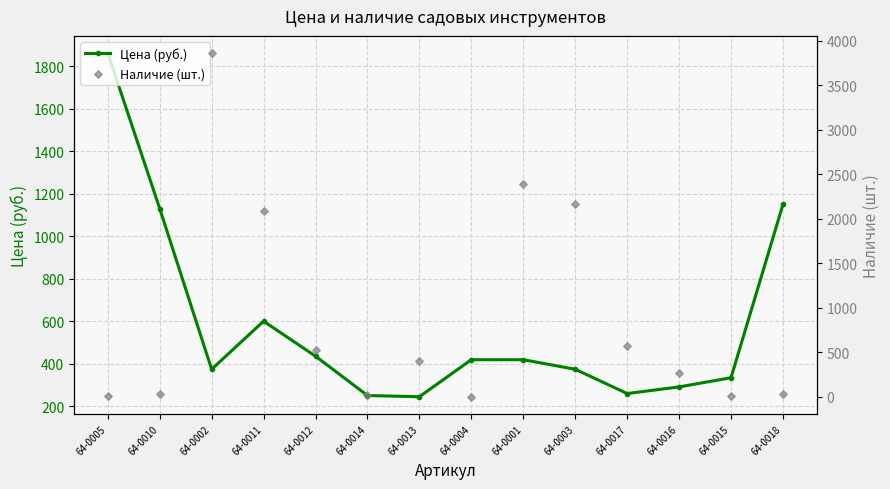

Which series reaches the minimum Y coordinate?

Наличие (шт.)